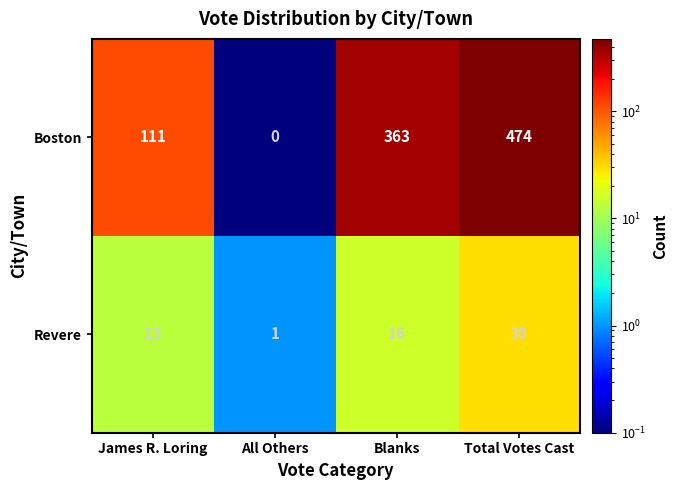

How many data points in Boston are less than 363?

2